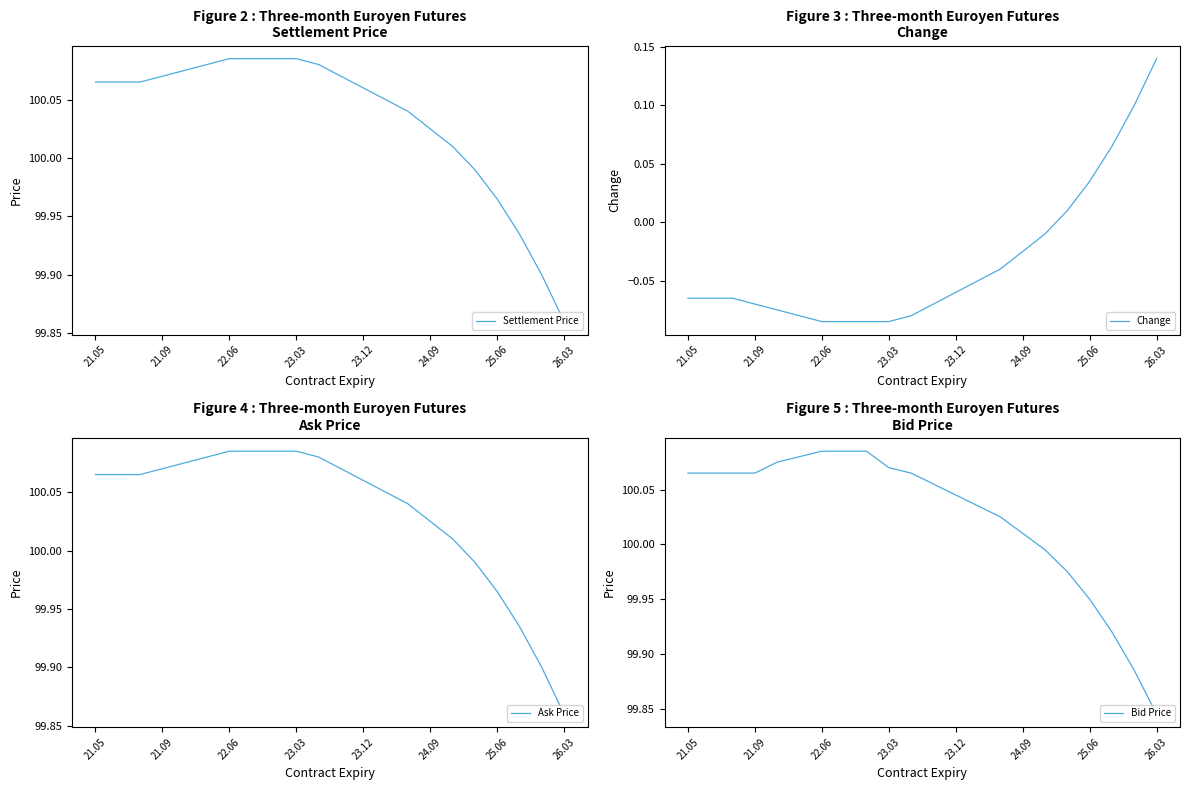

What is the difference between the maximum and minimum values in the Change series?

0.2